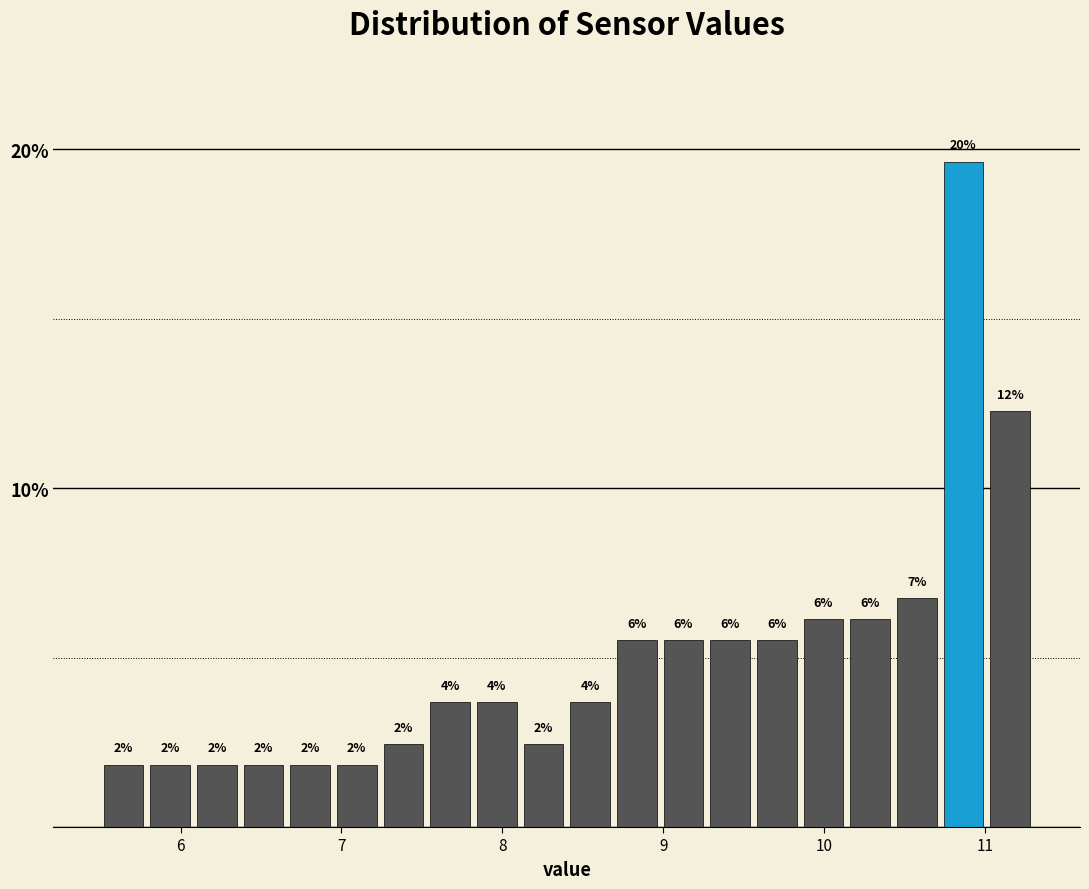

Read against the x-axis, roughly where is the centre of the tallest bar?

10.9